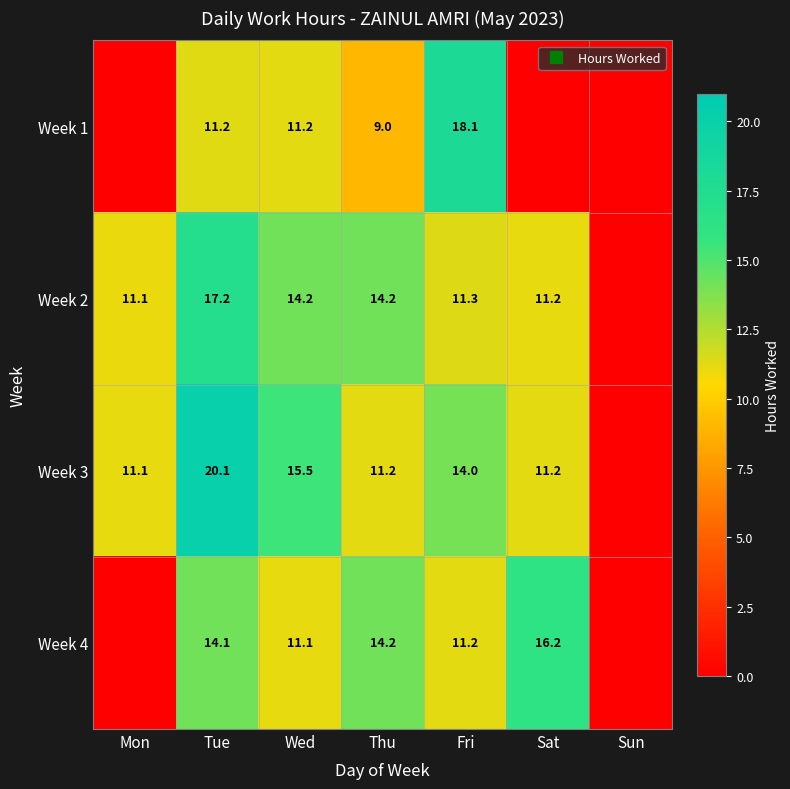

Which category has the lowest value in the Week 1 series?

Mon